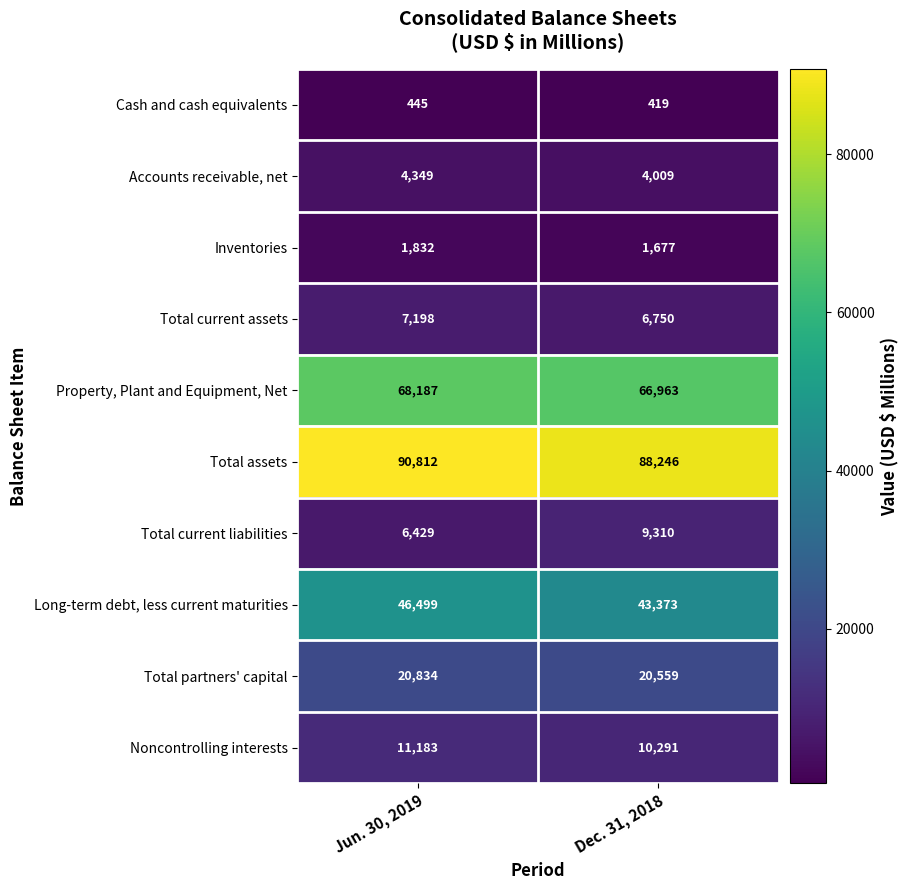

Which label corresponds to the largest value in the chart?

Jun. 30, 2019